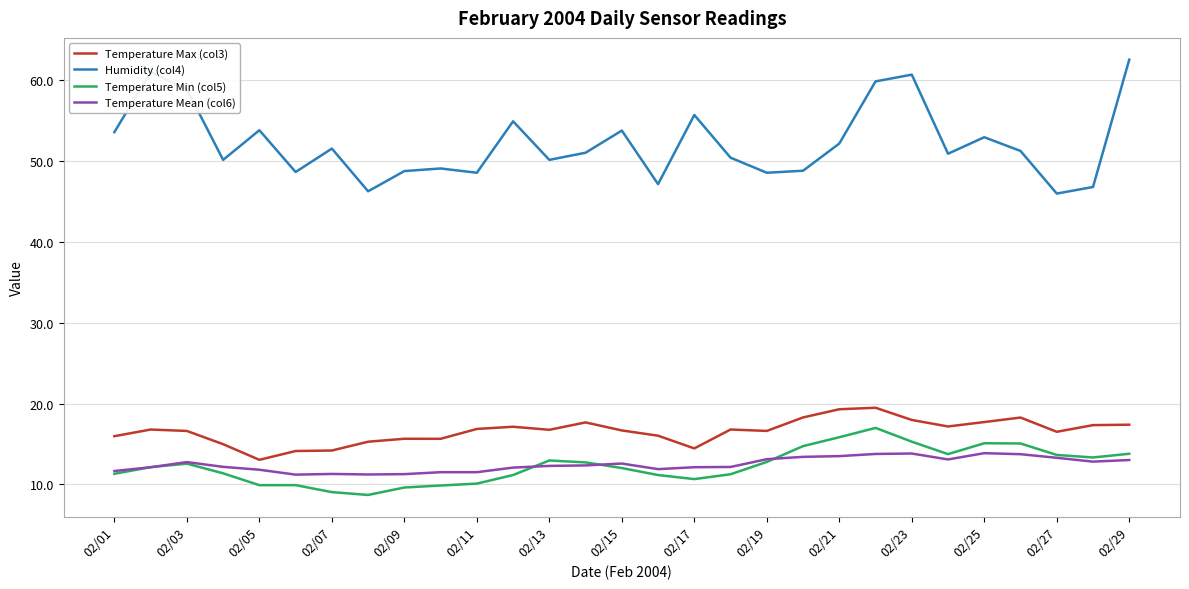

Which series has the widest spread of values?

Humidity (col4)